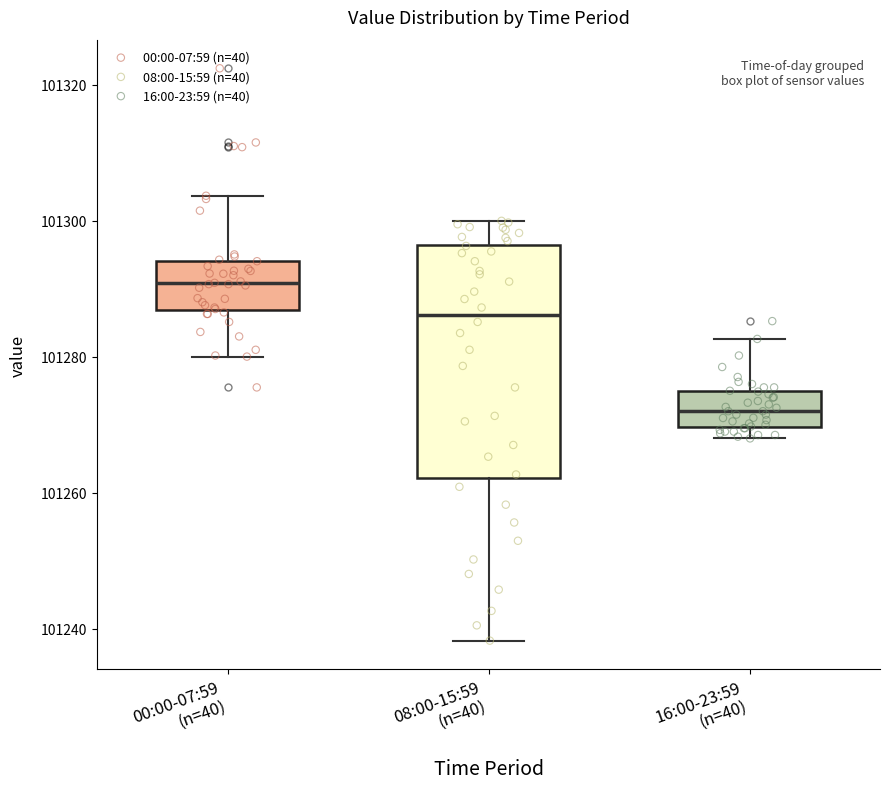

Where is the lower edge of the box for 08:00-15:59 (n=40) on the y-axis? The values are not printed on the chart, so give them approximately, as read against the axis.

101262